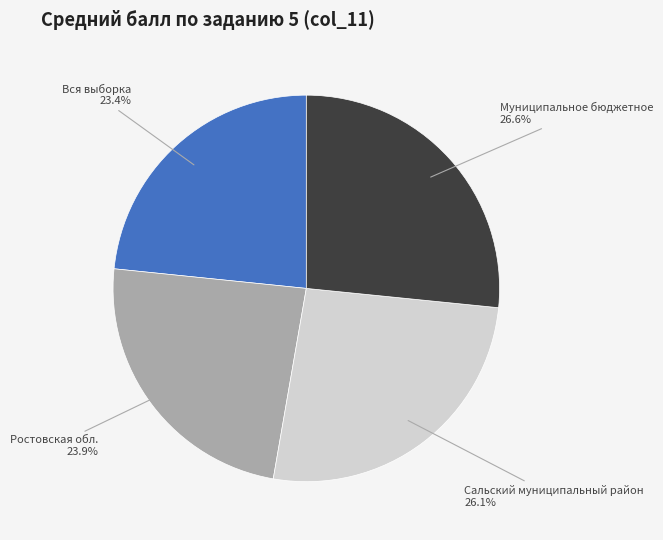

Is there any slice that represents more than half of the pie?

No